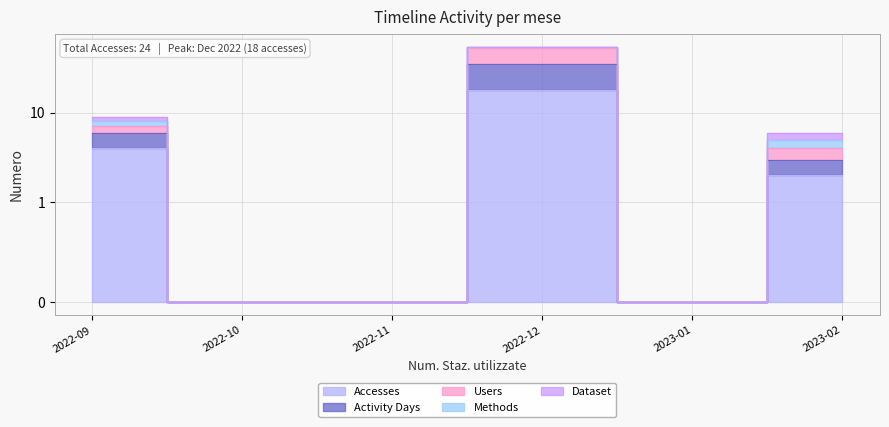

In Accesses, how many points are higher than both neighbors (excluding endpoints)?

1